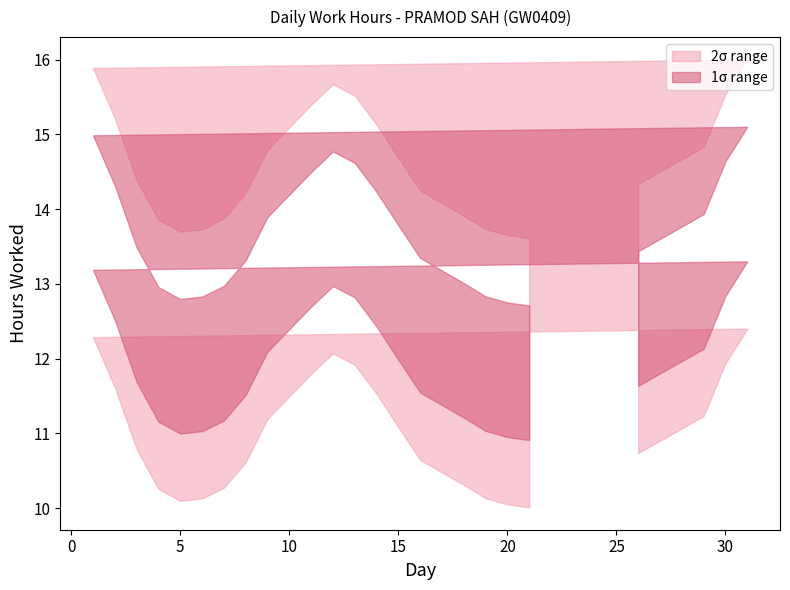

Rank the categories by value from lowest to highest.

3, 16, 21, 6, 8, 29, 20, 18, 14, 19, 5, 4, 26, 7, 9, 12, 13, 15, 1, 30, 11, 31, 2